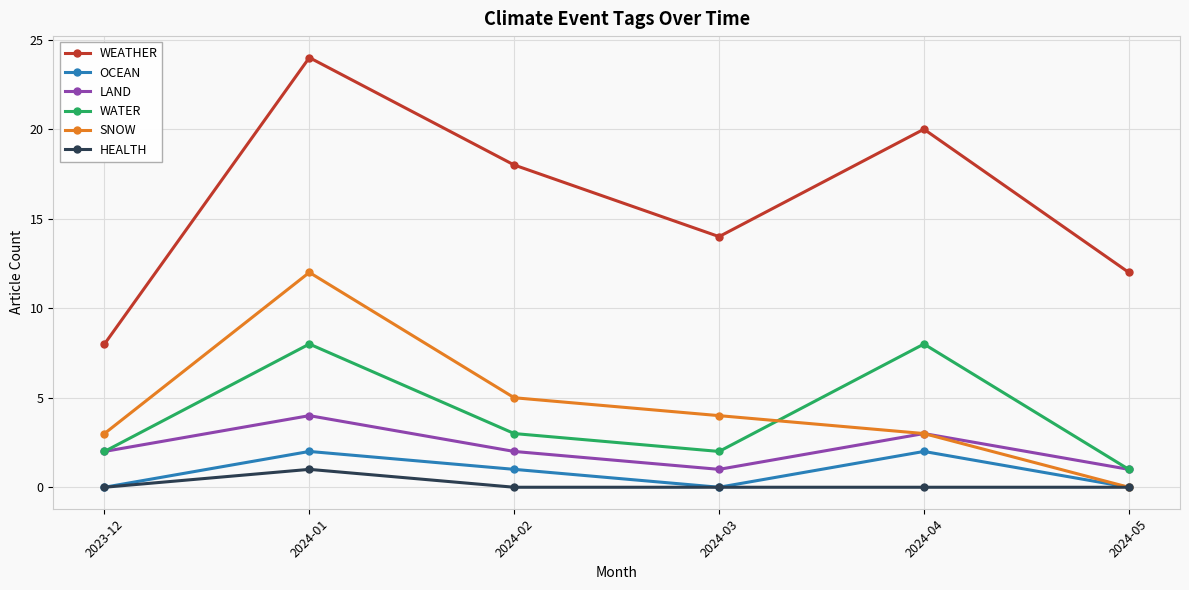

Does the chart display data point markers on the line(s)?

Yes